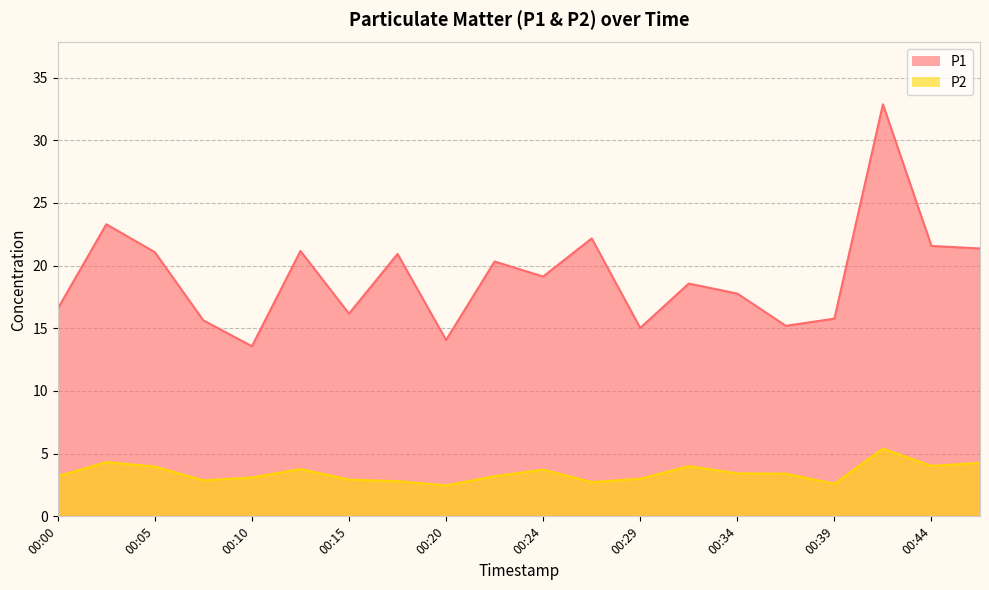

True or false: P2 has a value of 2.9 at 00:07.

True